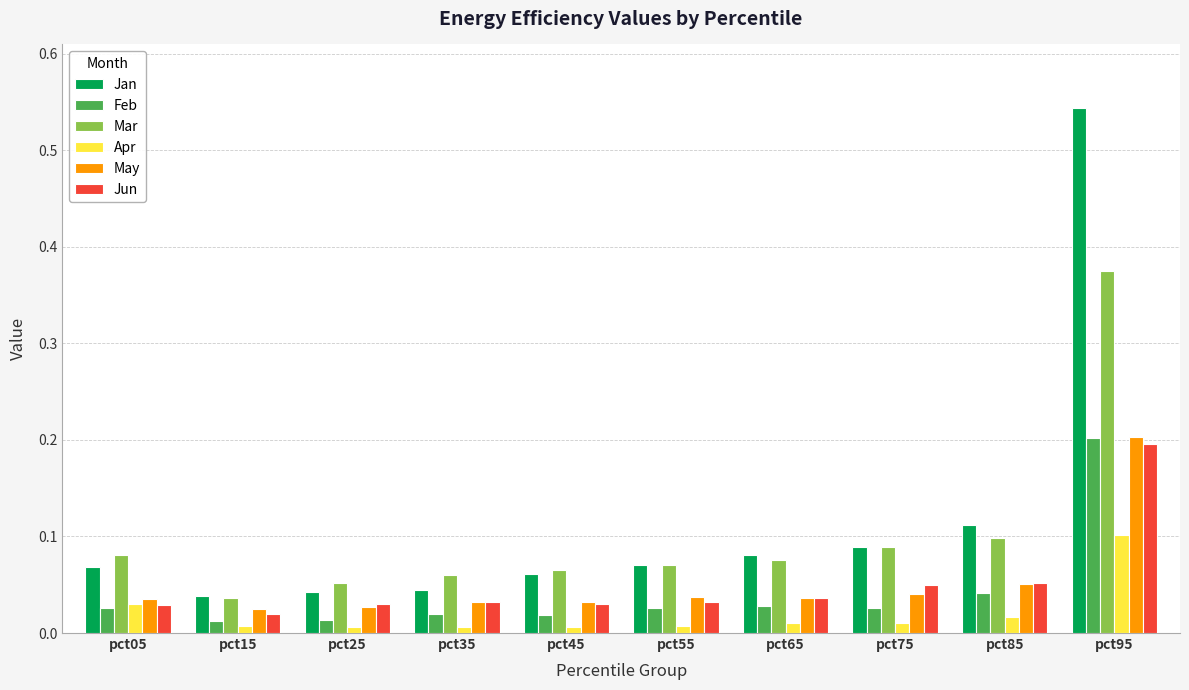

What is the total value across all series at pct75?

0.3